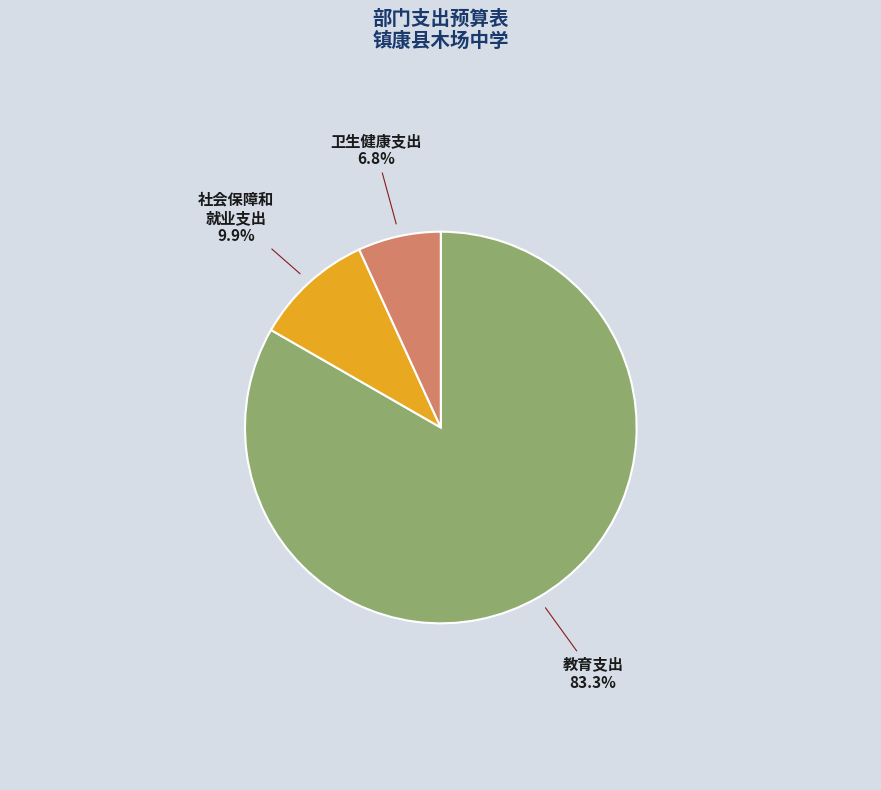

Does any single category account for the majority?

Yes